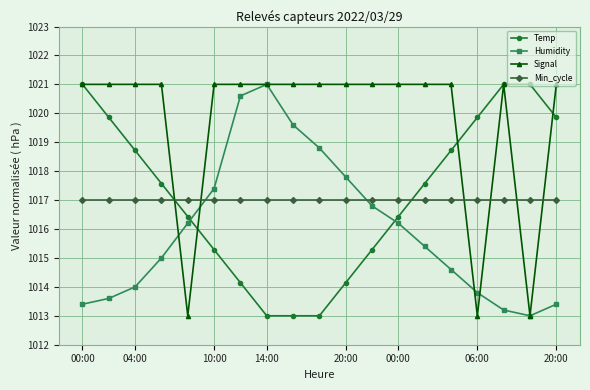

What is the value of the Temp point at the 5th from the left?

1016.4